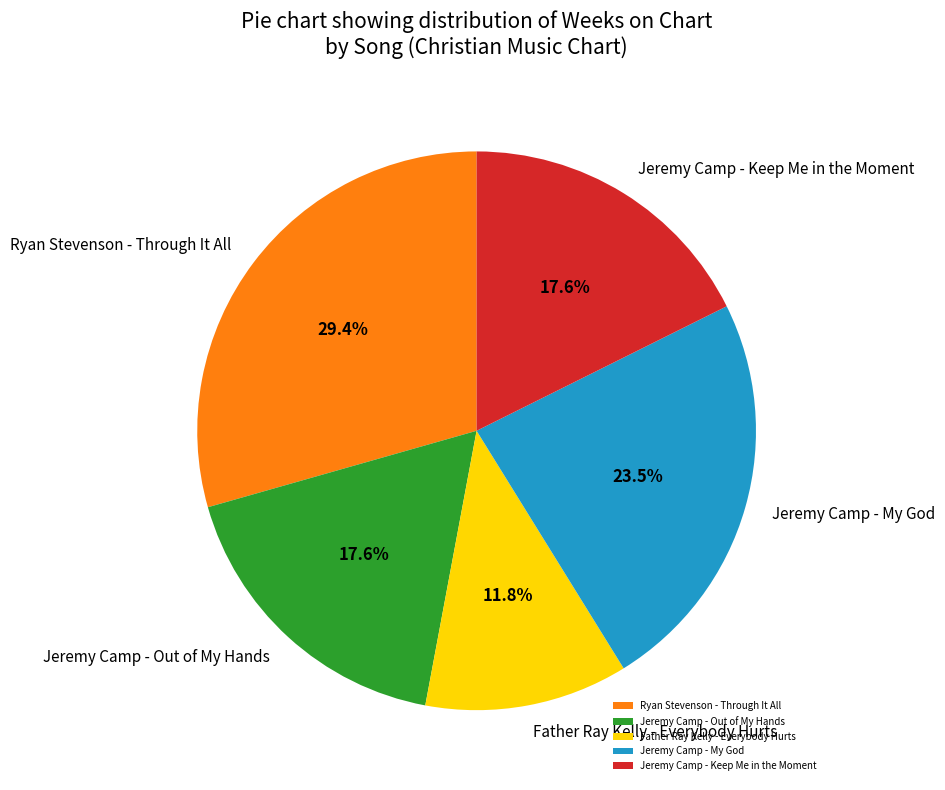

To the nearest percent, what is the difference between the Ryan Stevenson - Through It All and Jeremy Camp - My God slice percentages?

6%